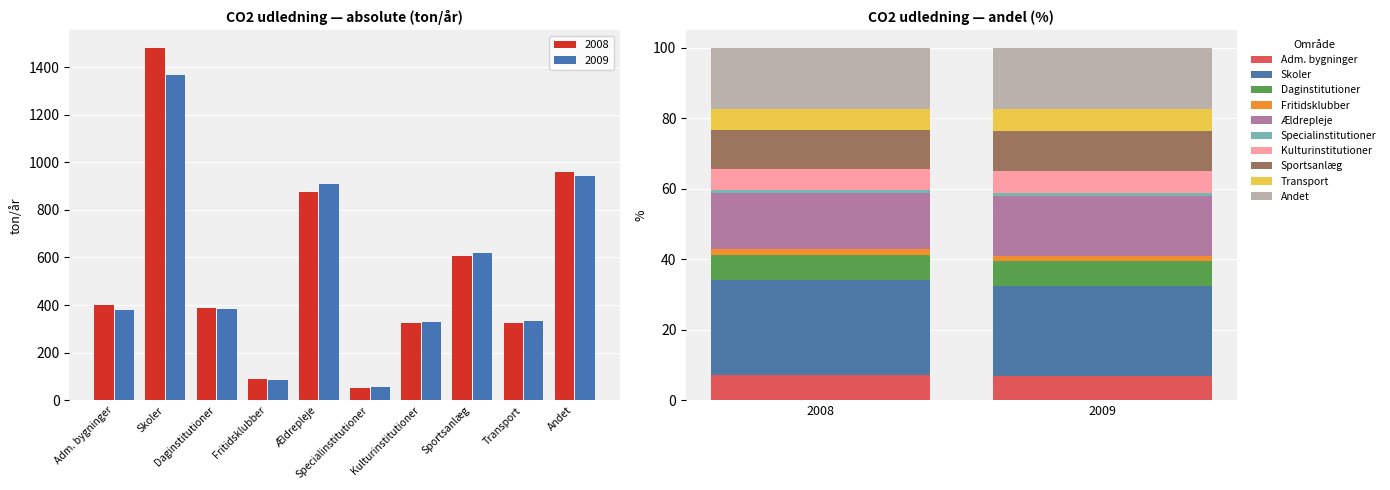

How many groups of bars are there?

10